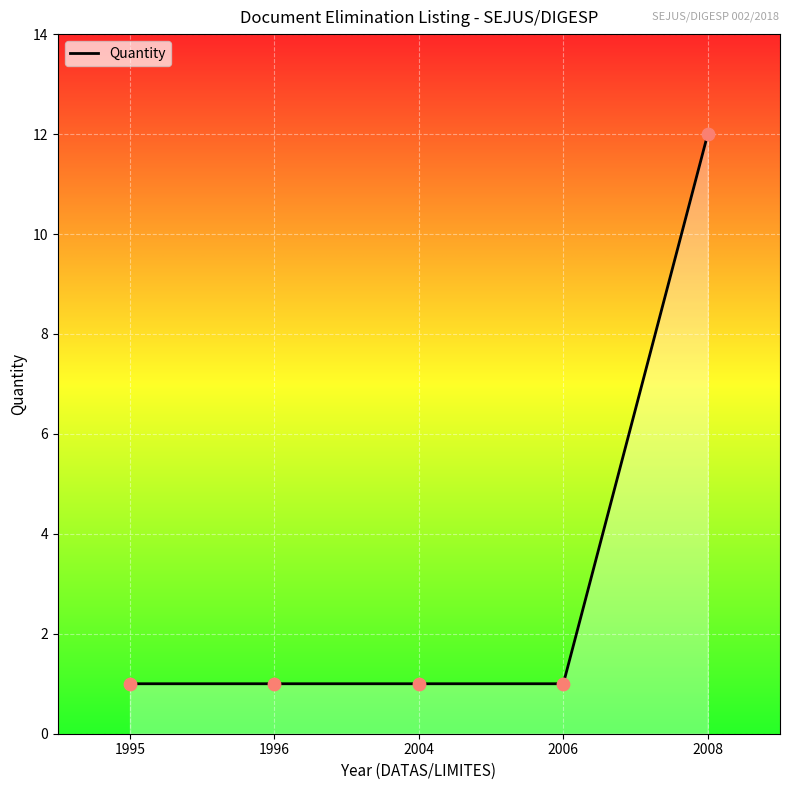

What is the ratio of the value at 2004 to the value at 1996?

1.0